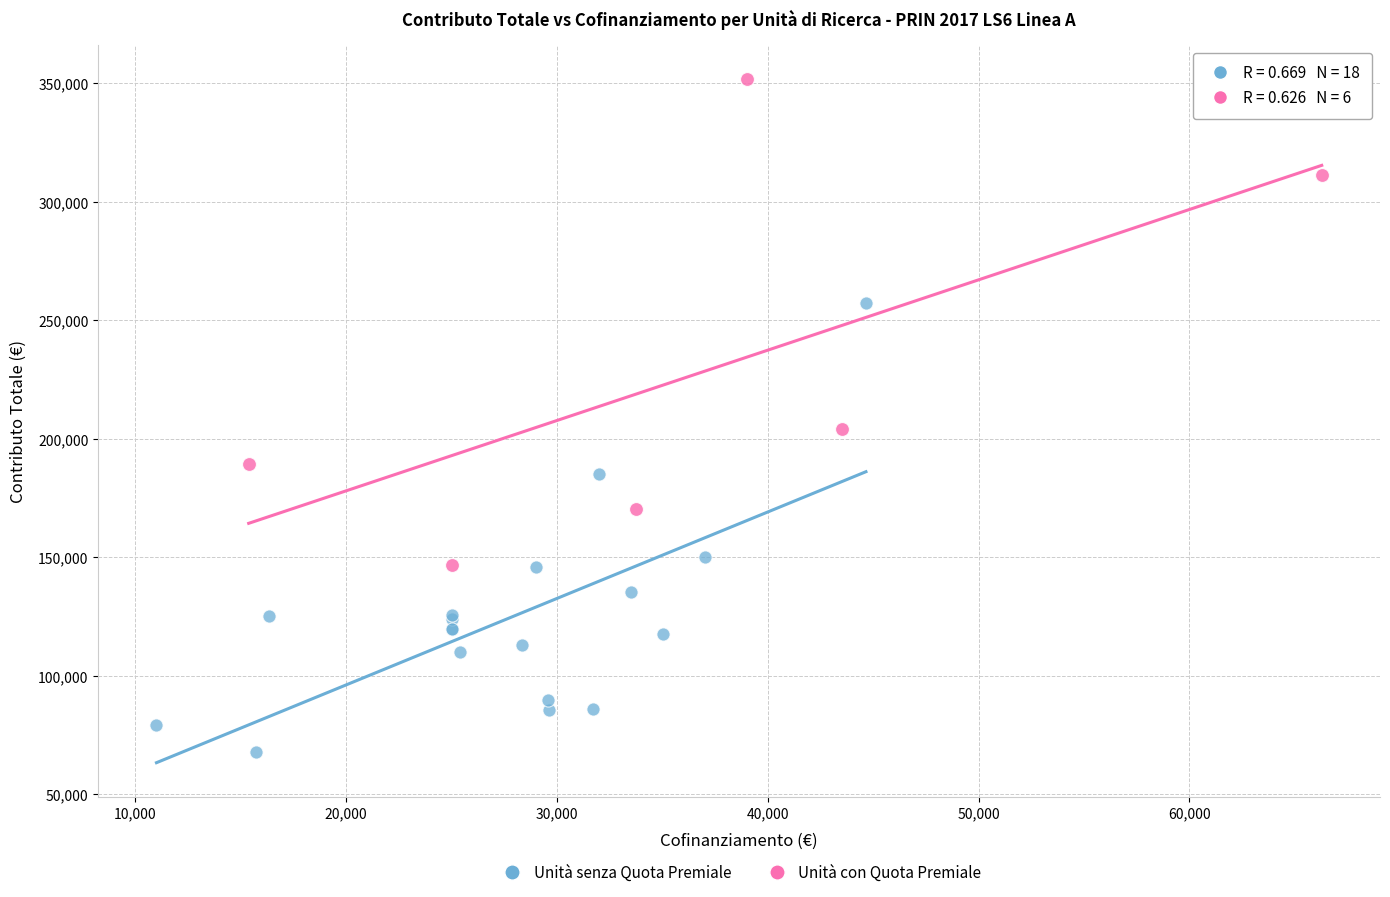

What are all the series names shown in the legend?

Unità senza Quota Premiale, Unità con Quota Premiale